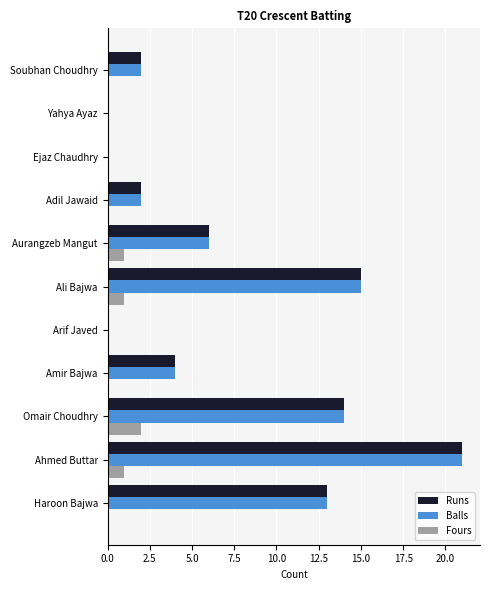

The value of Fours at Ali Bajwa is 0. True or false?

False